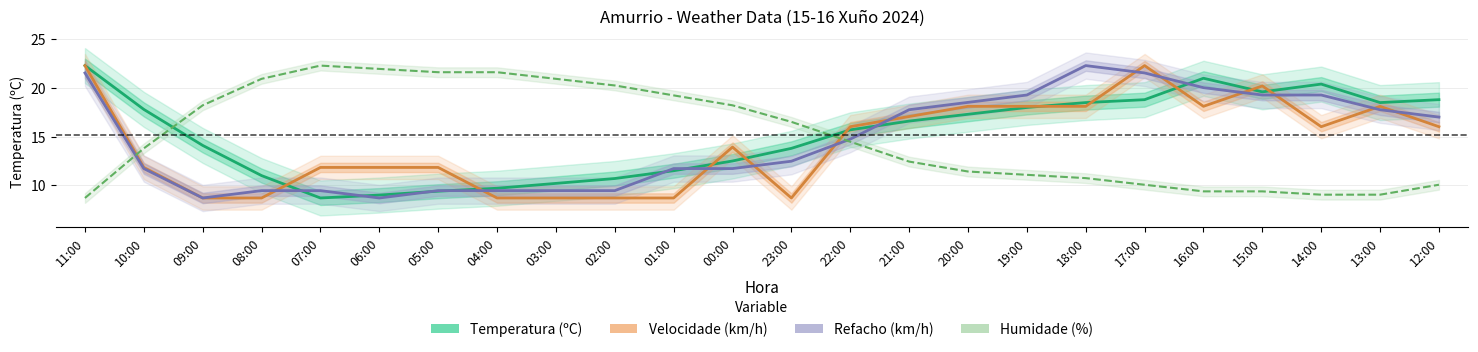

Where is Temperatura (ºC) nearest to the value 15?

22:00